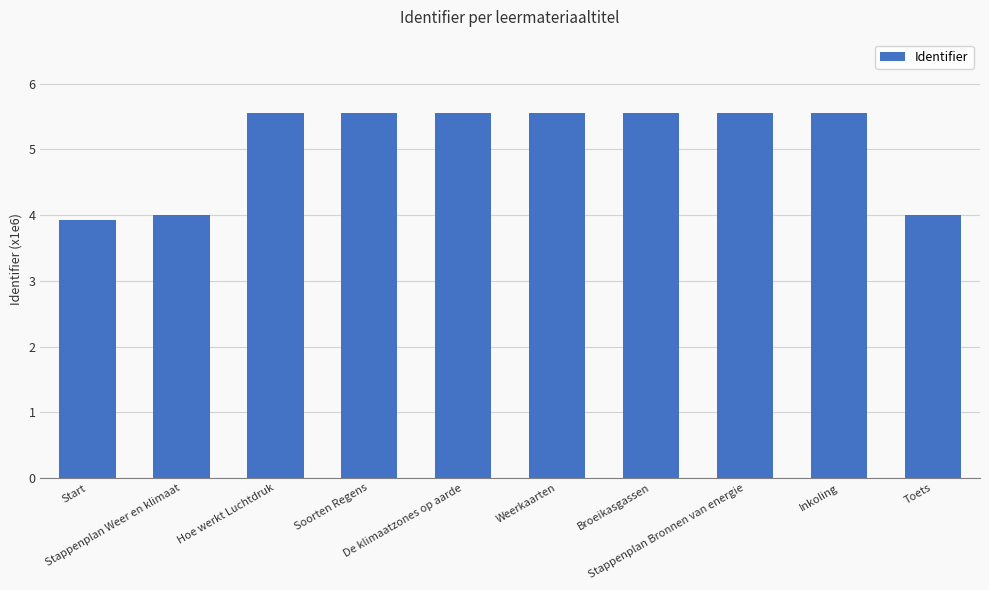

Count the values in the range 3 to 5.

3